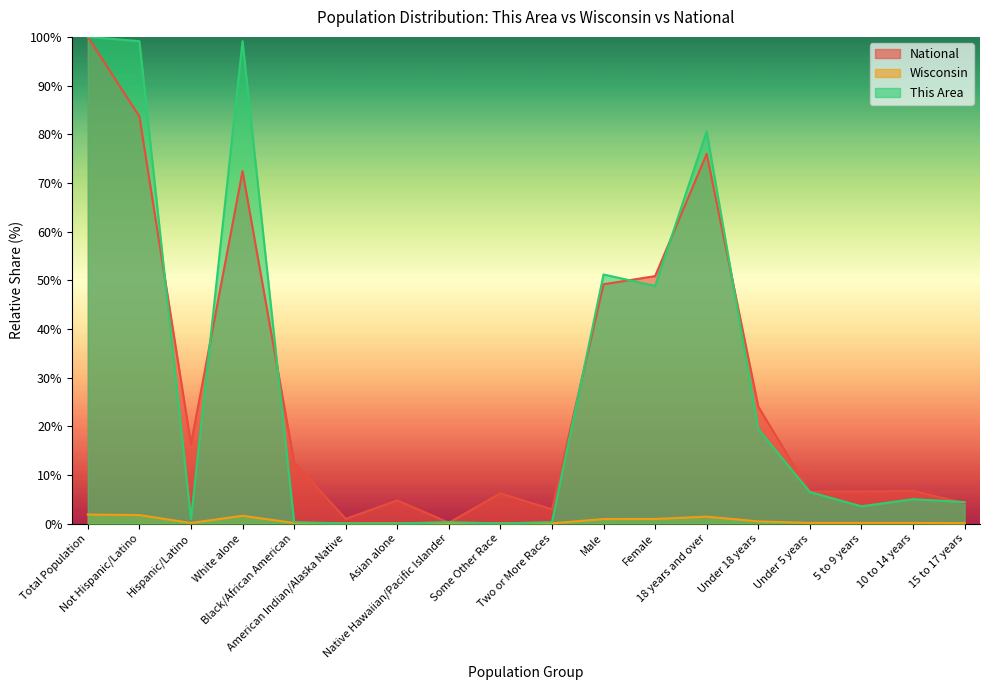

What position from the right is Two or More Races?

9